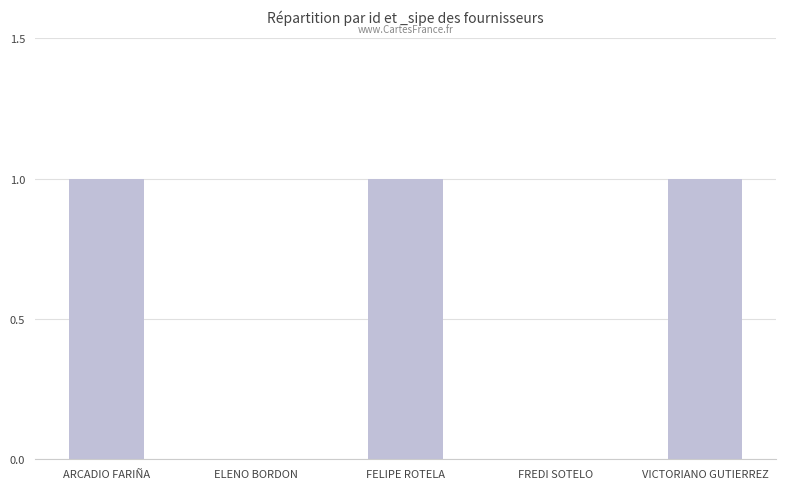

Which has a higher value, ELENO BORDON or FELIPE ROTELA?

FELIPE ROTELA